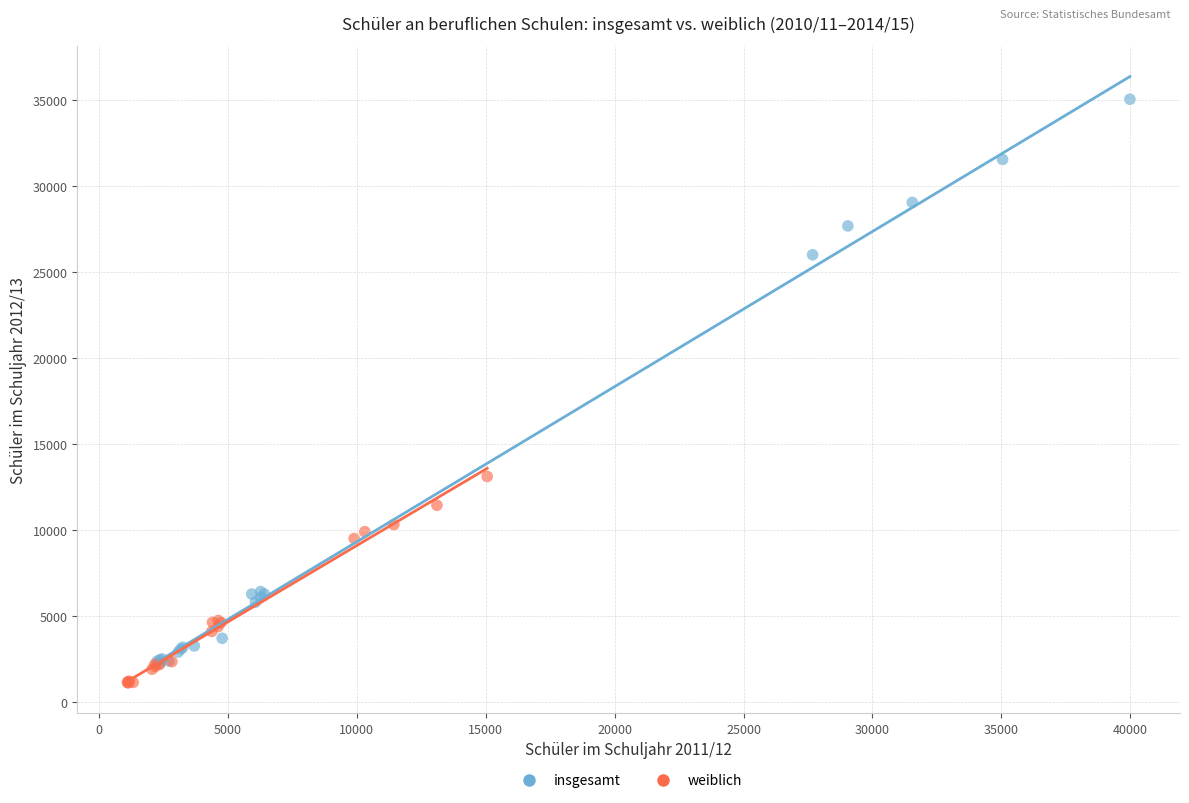

Which series reaches the maximum Y coordinate?

insgesamt